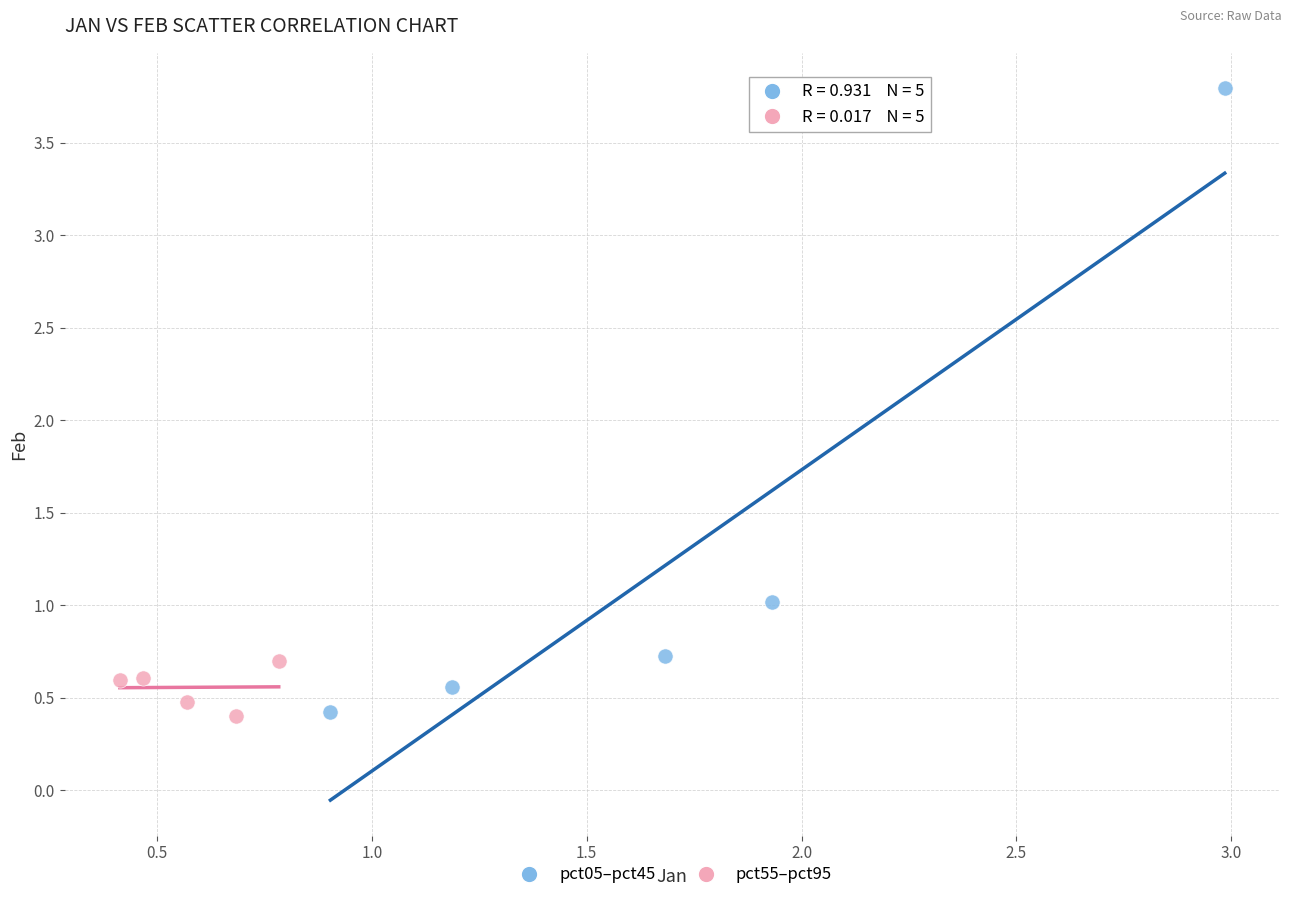

Which series reaches the maximum Y coordinate?

pct05–pct45